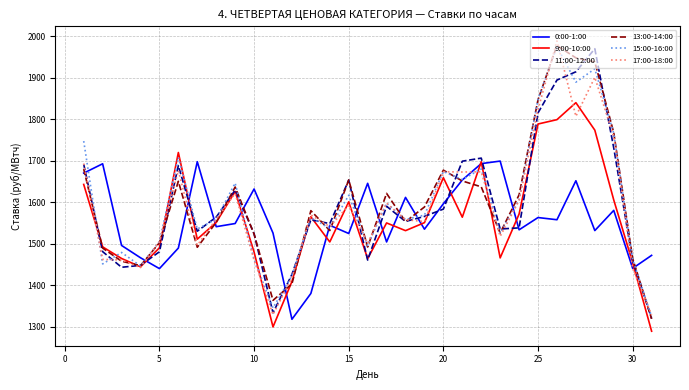

What is the minimum value shown in the chart?

1288.7